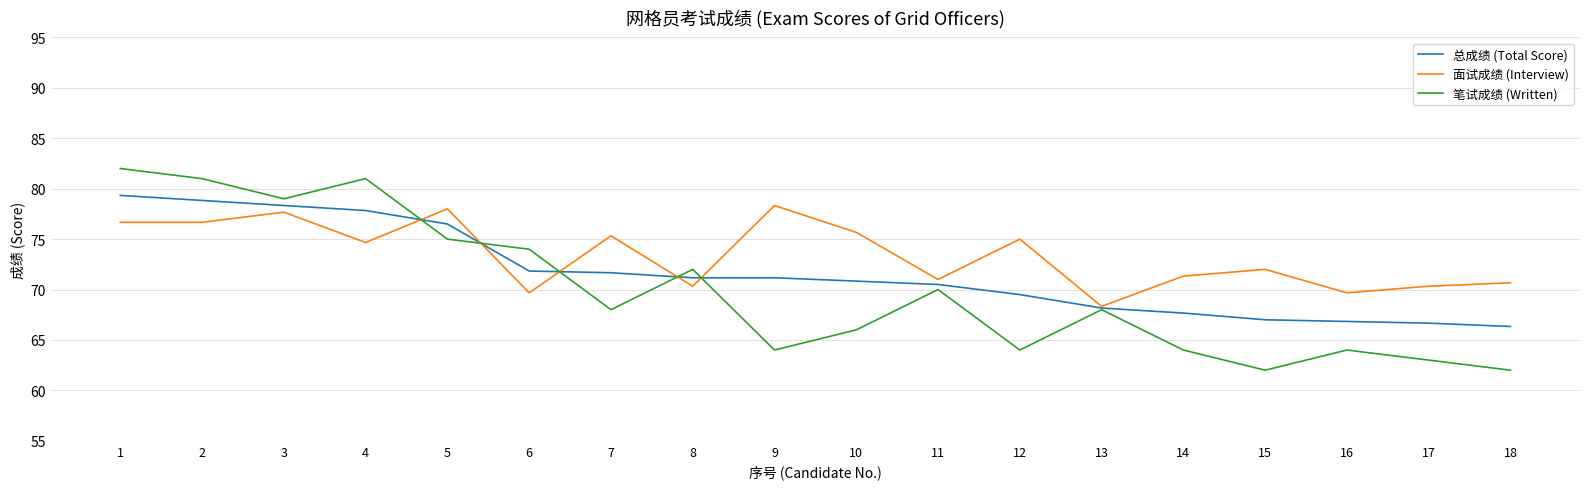

How many lines are shown in the chart?

3